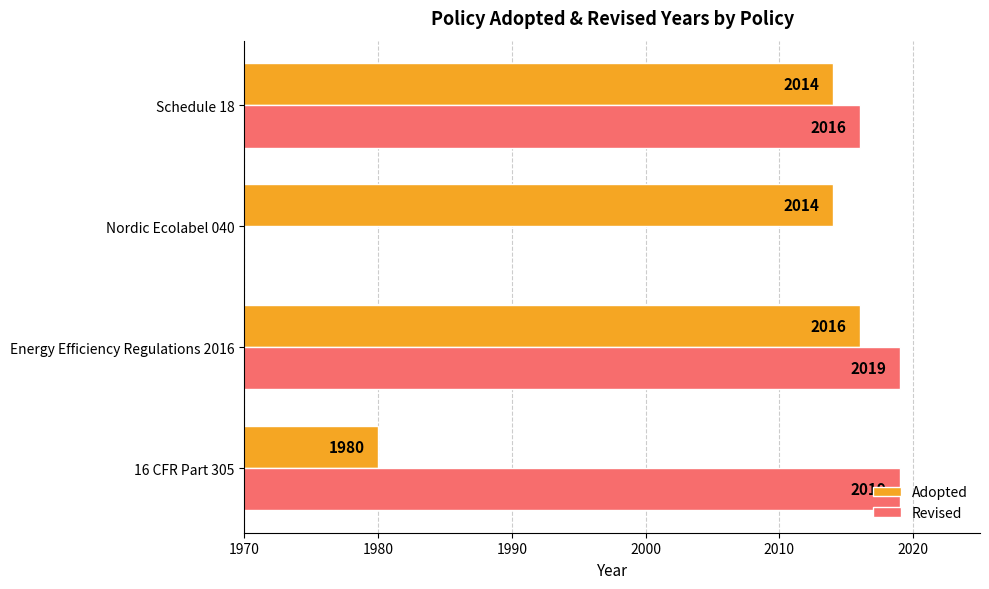

What are all the series names shown in the legend?

Adopted, Revised